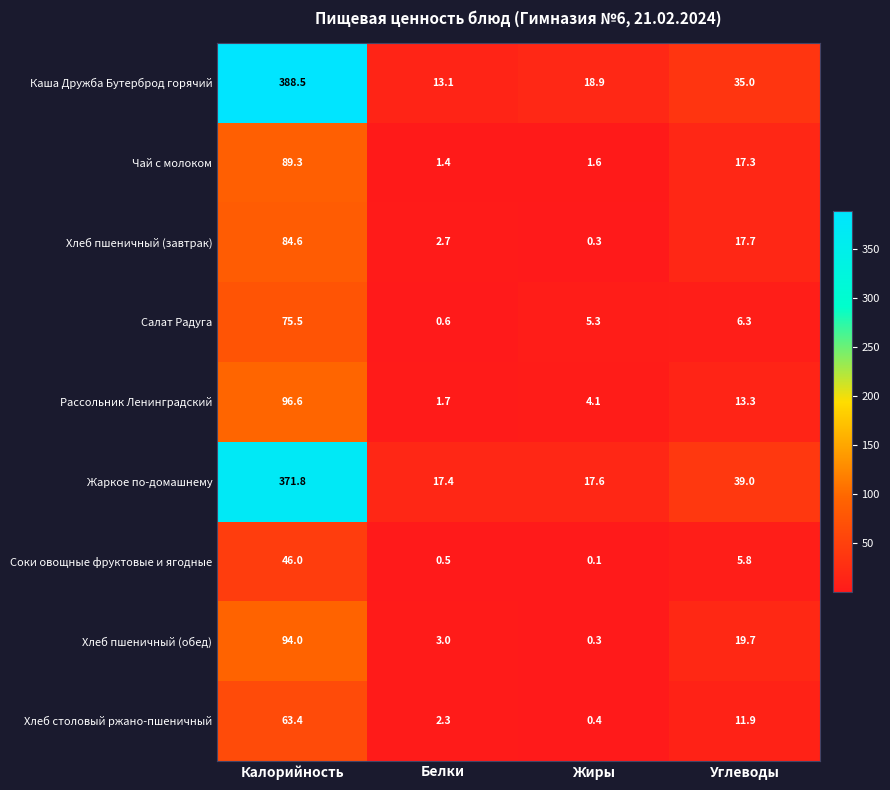

At which category is the sum across all series the highest?

Калорийность